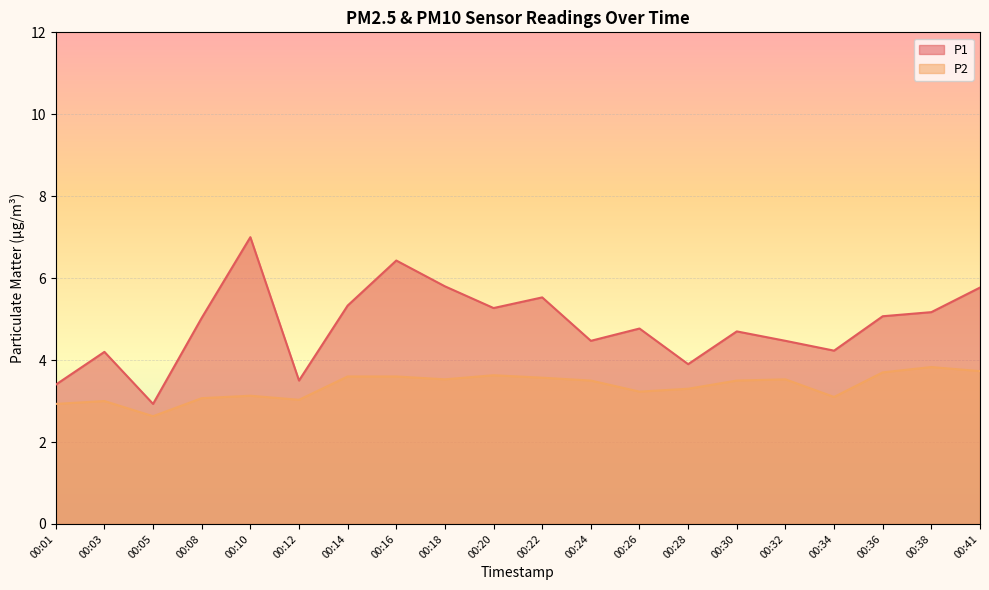

Does the chart display data point markers on the line(s)?

No